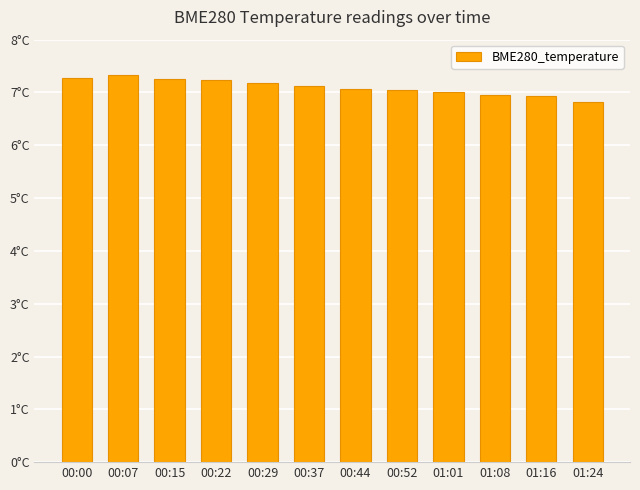

At which category does the chart reach its peak across all series?

00:07